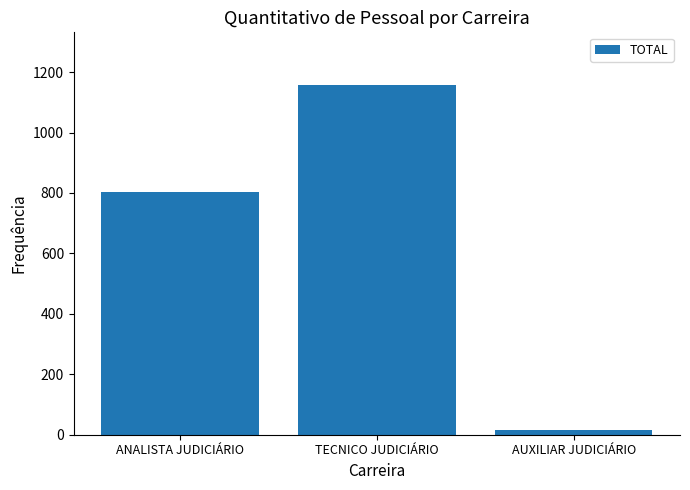

What is the label of the 2nd bar from the right?

TECNICO JUDICIÁRIO